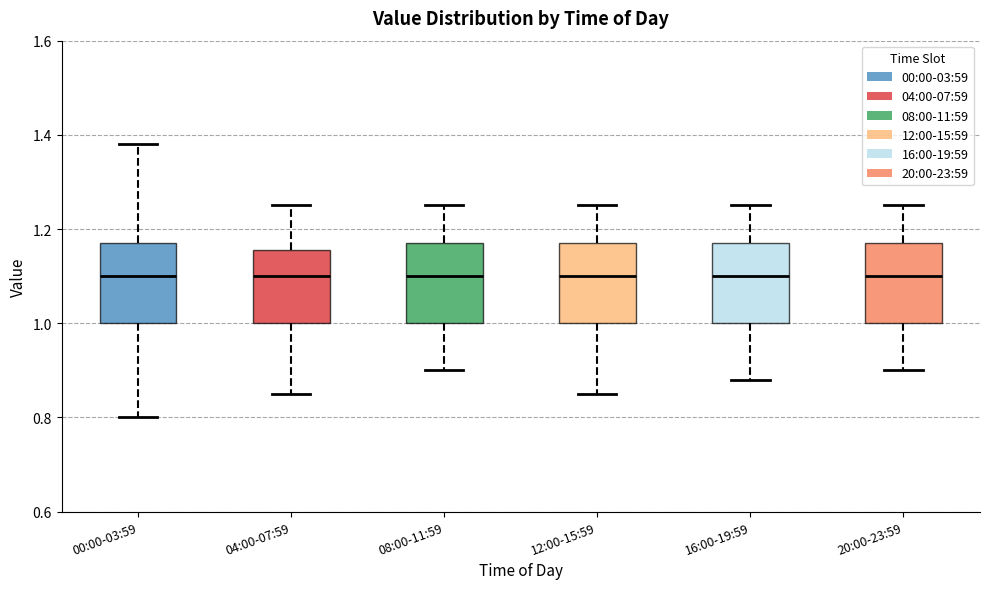

Reading left to right, transcribe this box plot: for each box, give where its median line is, the range the box spans, and where its two whiskers end, as read against the y-axis. The values are not printed on the chart, so give them approximately, as read against the axis.

00:00-03:59: median 1.10, box 1.00 to 1.18, whiskers 0.80 to 1.38
04:00-07:59: median 1.10, box 1.00 to 1.16, whiskers 0.86 to 1.26
08:00-11:59: median 1.10, box 1.00 to 1.18, whiskers 0.90 to 1.26
12:00-15:59: median 1.10, box 1.00 to 1.18, whiskers 0.86 to 1.26
16:00-19:59: median 1.10, box 1.00 to 1.18, whiskers 0.88 to 1.26
20:00-23:59: median 1.10, box 1.00 to 1.18, whiskers 0.90 to 1.26